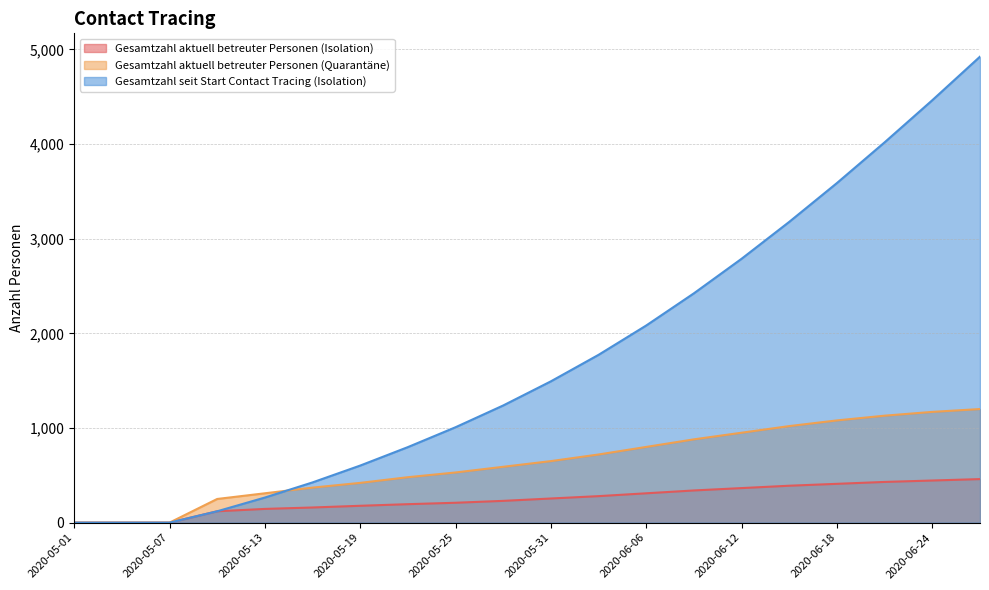

True or false: Gesamtzahl aktuell betreuter Personen (Quarantäne) has a value of 370 at 2020-05-16.

True